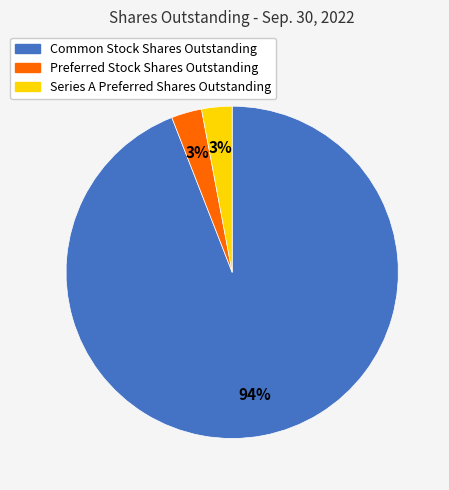

True or false: Common Stock Shares Outstanding accounts for 85% of the total.

False